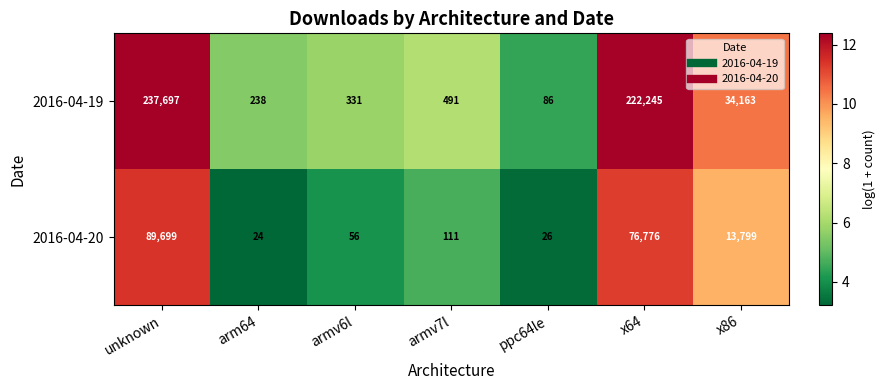

The 2016-04-19 series shows 157 at armv6l. True or false?

False